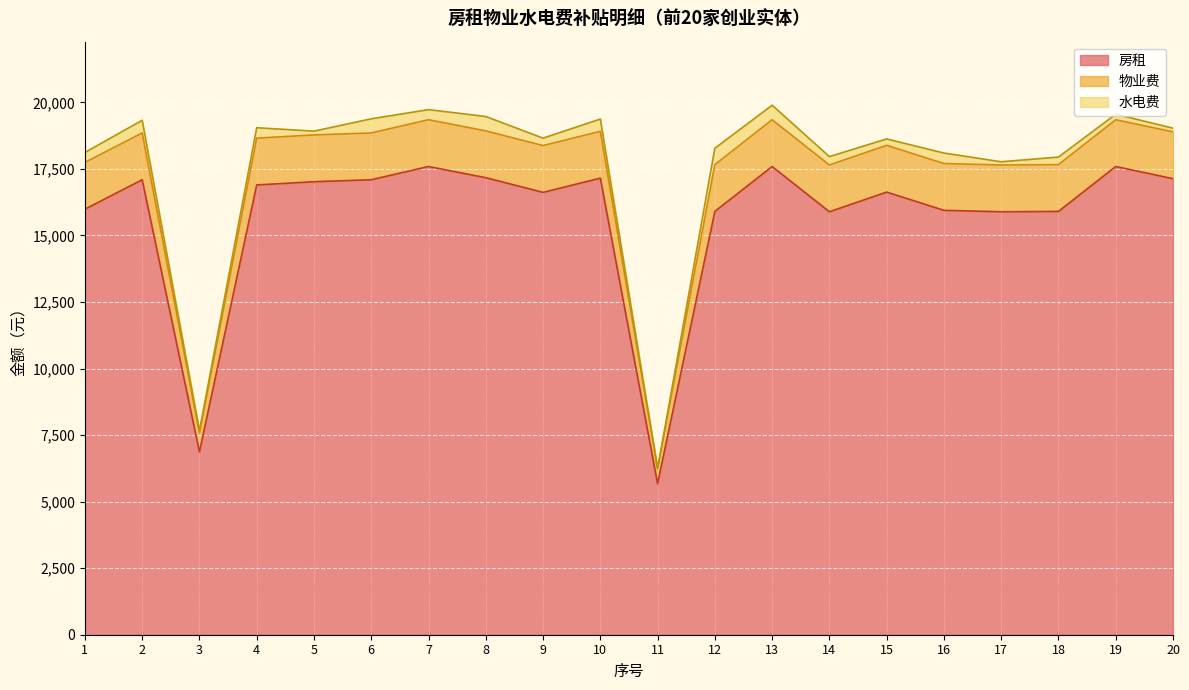

What is the maximum value for 房租?

17588